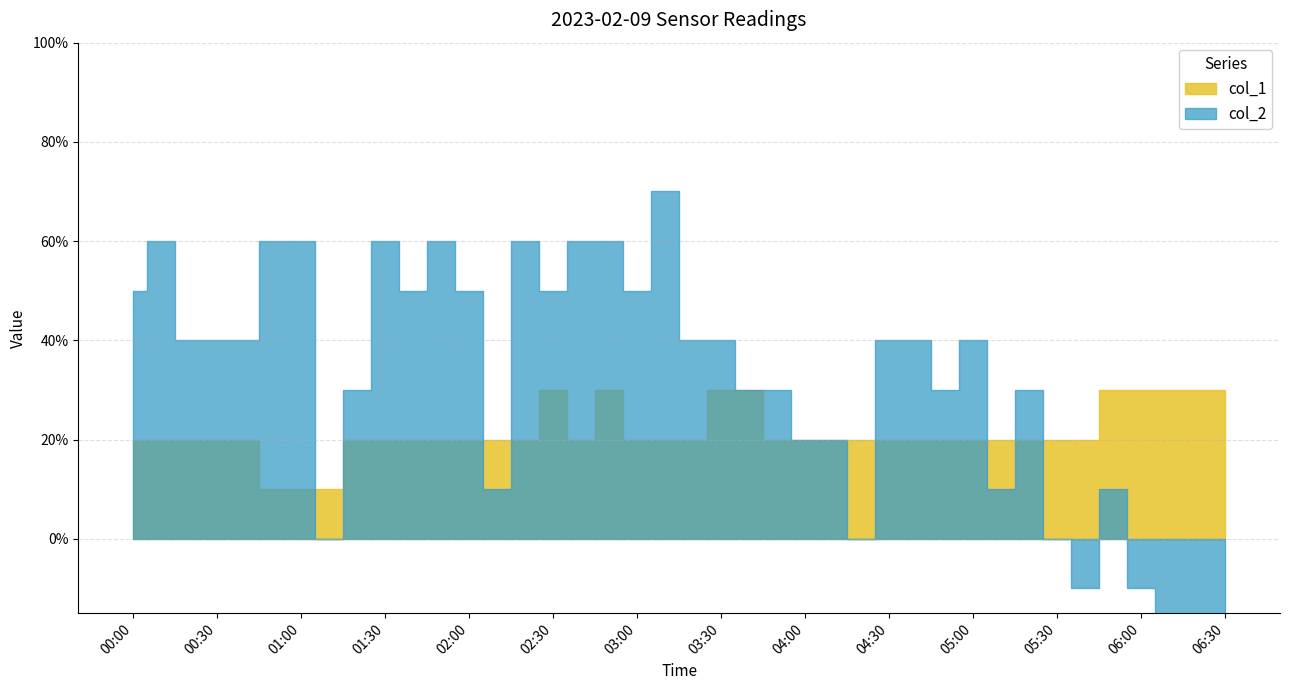

Rank the series by their maximum value, from highest to lowest.

col_2, col_1